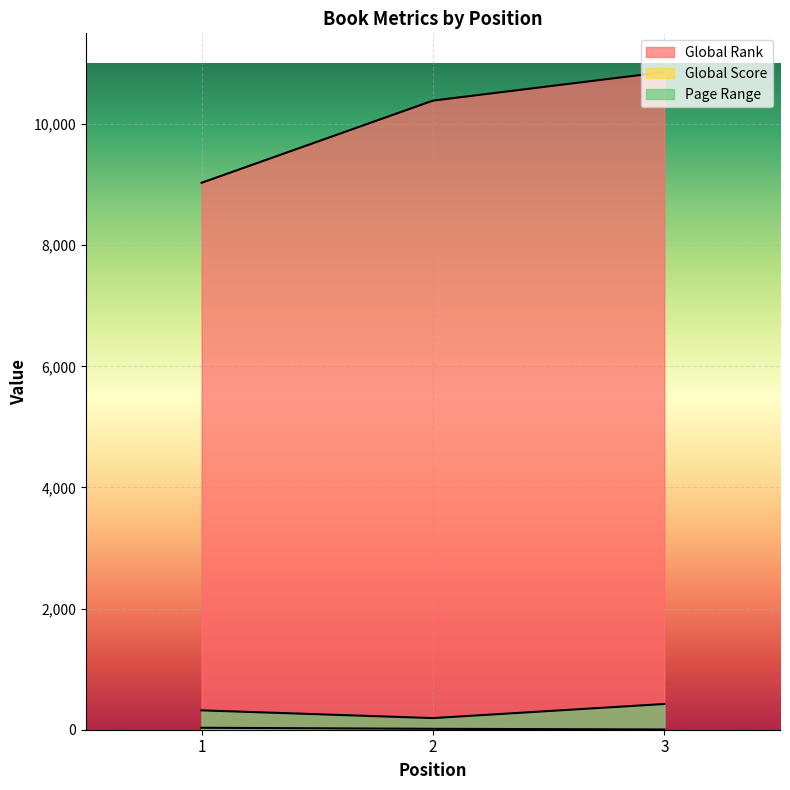

How many data points in Page Range are above 320?

1